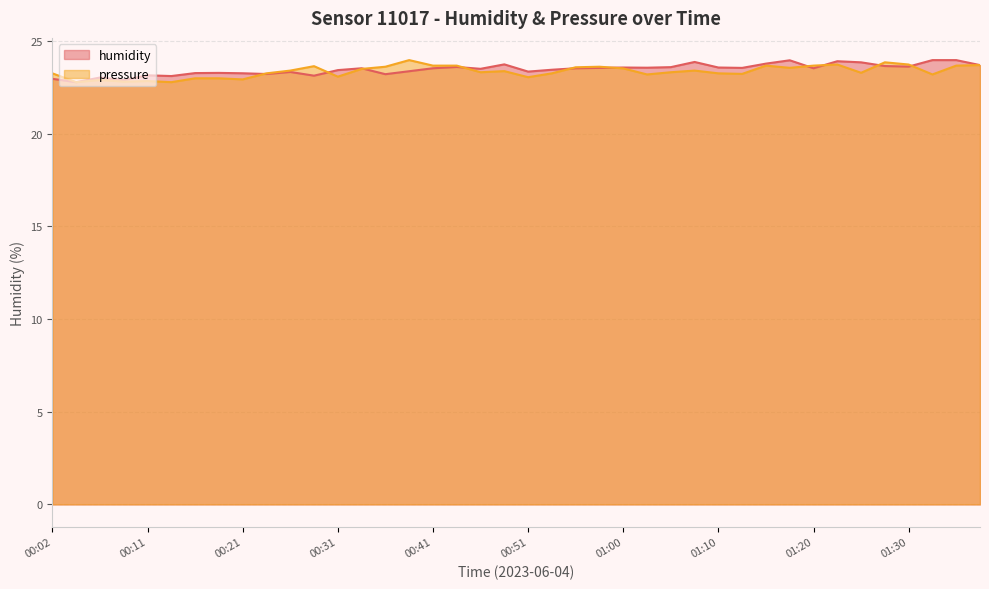

How many values in the humidity series exceed 23?

37